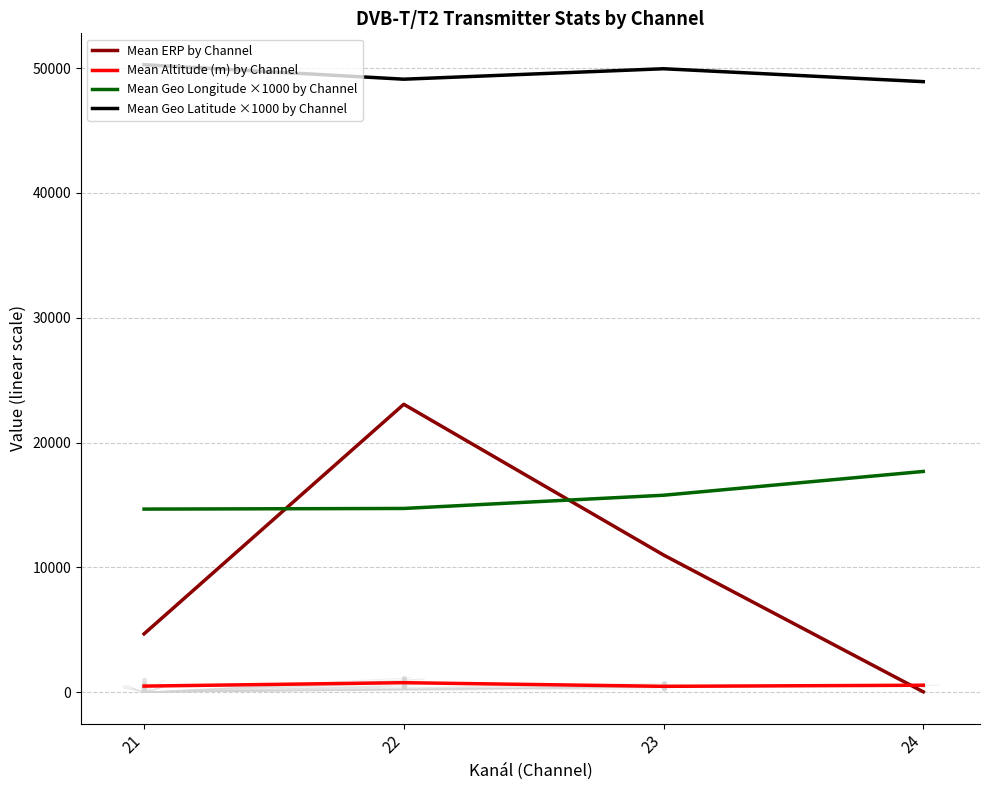

At how many categories does at least one series exceed 50232?

1